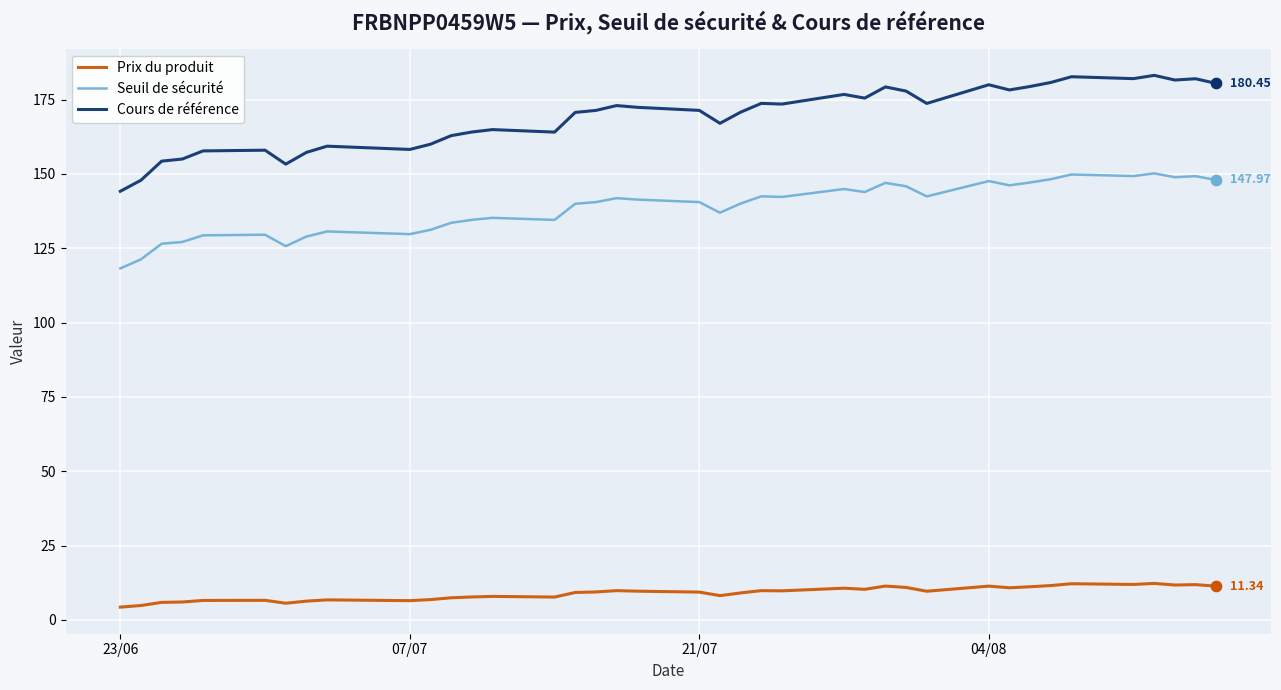

Which series has the largest range (max minus min)?

Cours de référence